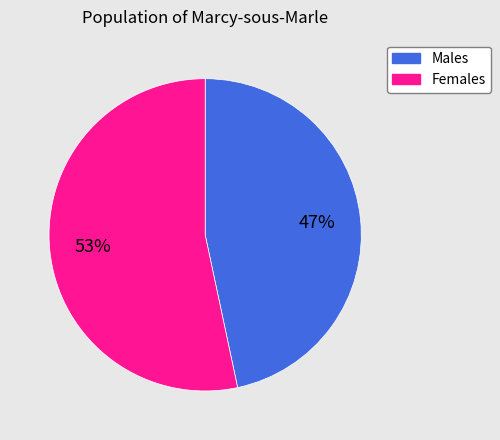

To the nearest percent, what is the average slice percentage?

50%